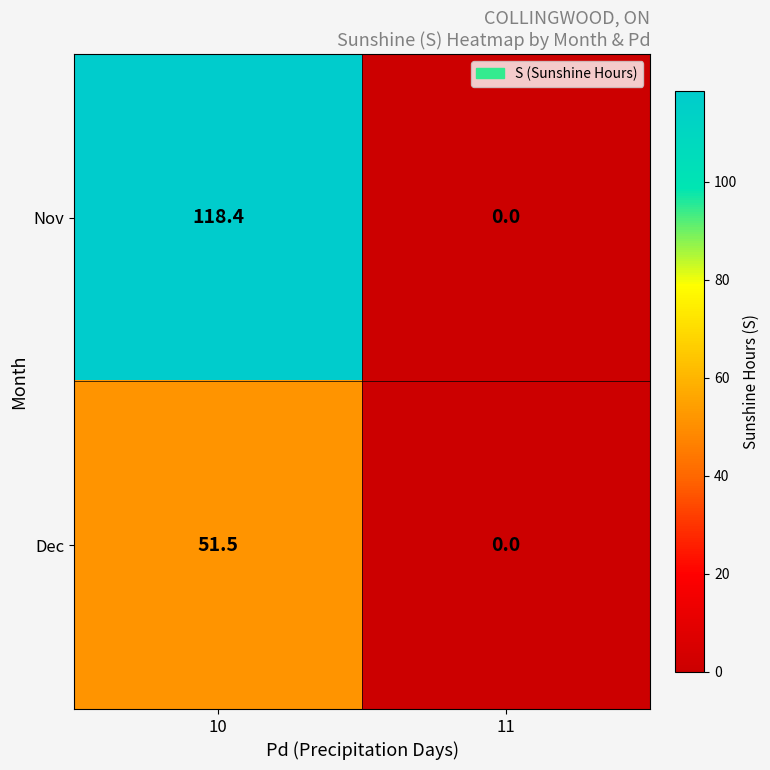

Reading left to right, what are all the values shown in this chart?

Nov: 118.4	0.0
Dec: 51.5	0.0